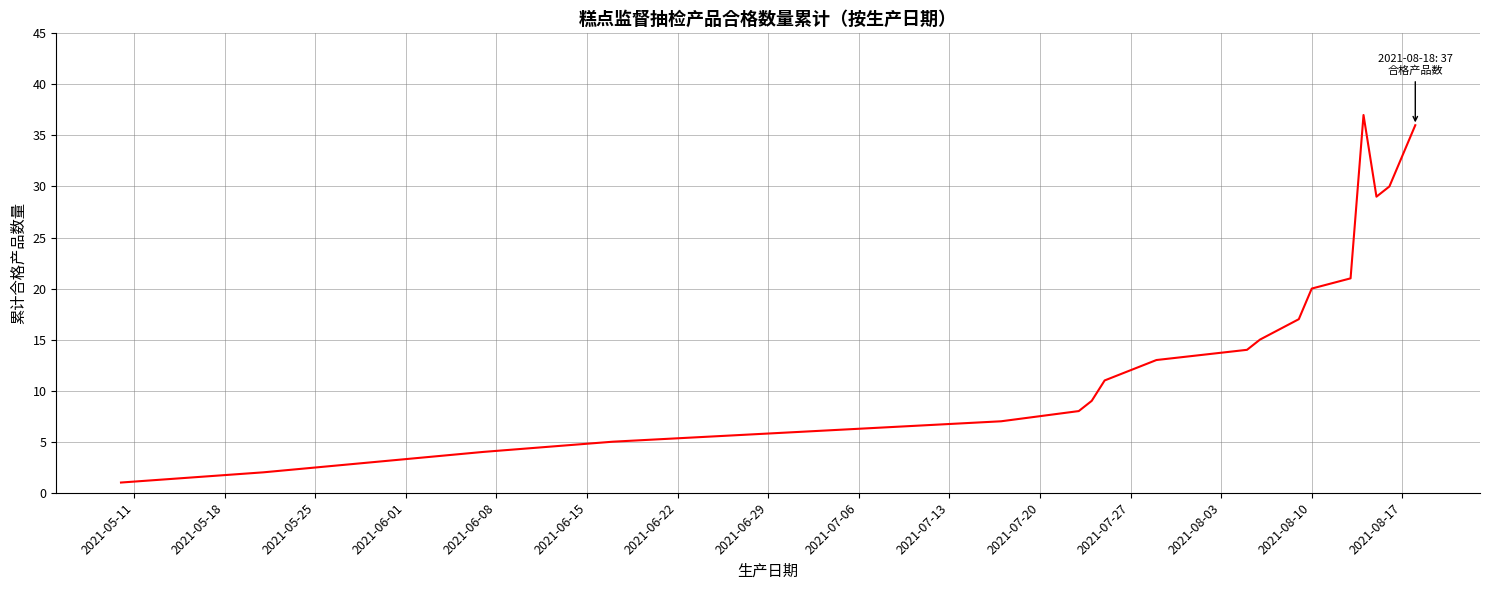

What is the greatest value displayed?

37